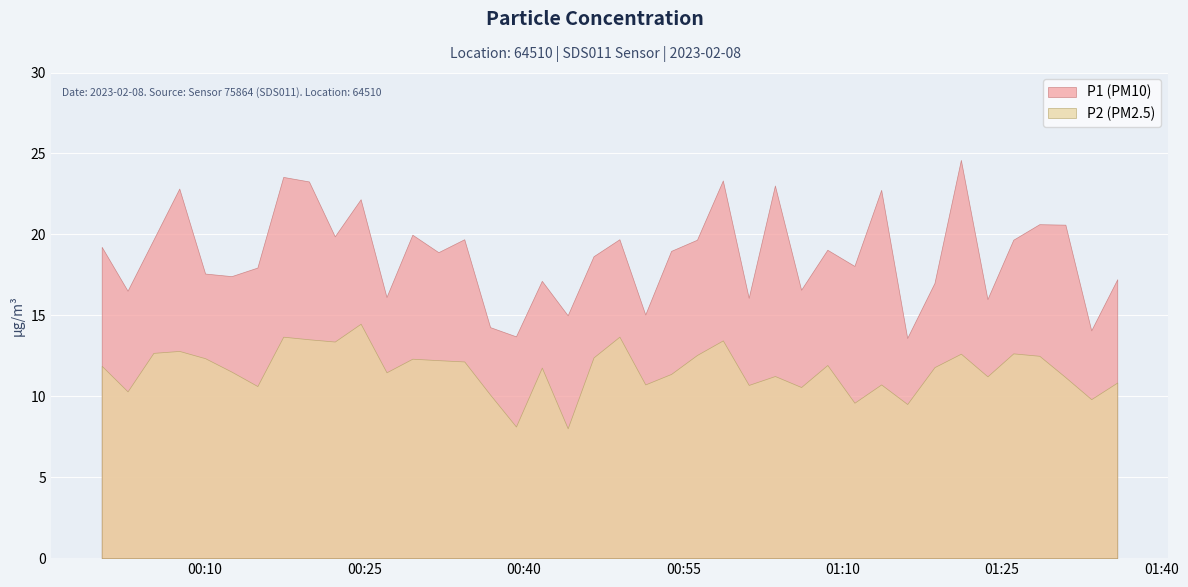

What is the smallest value displayed?

8.0